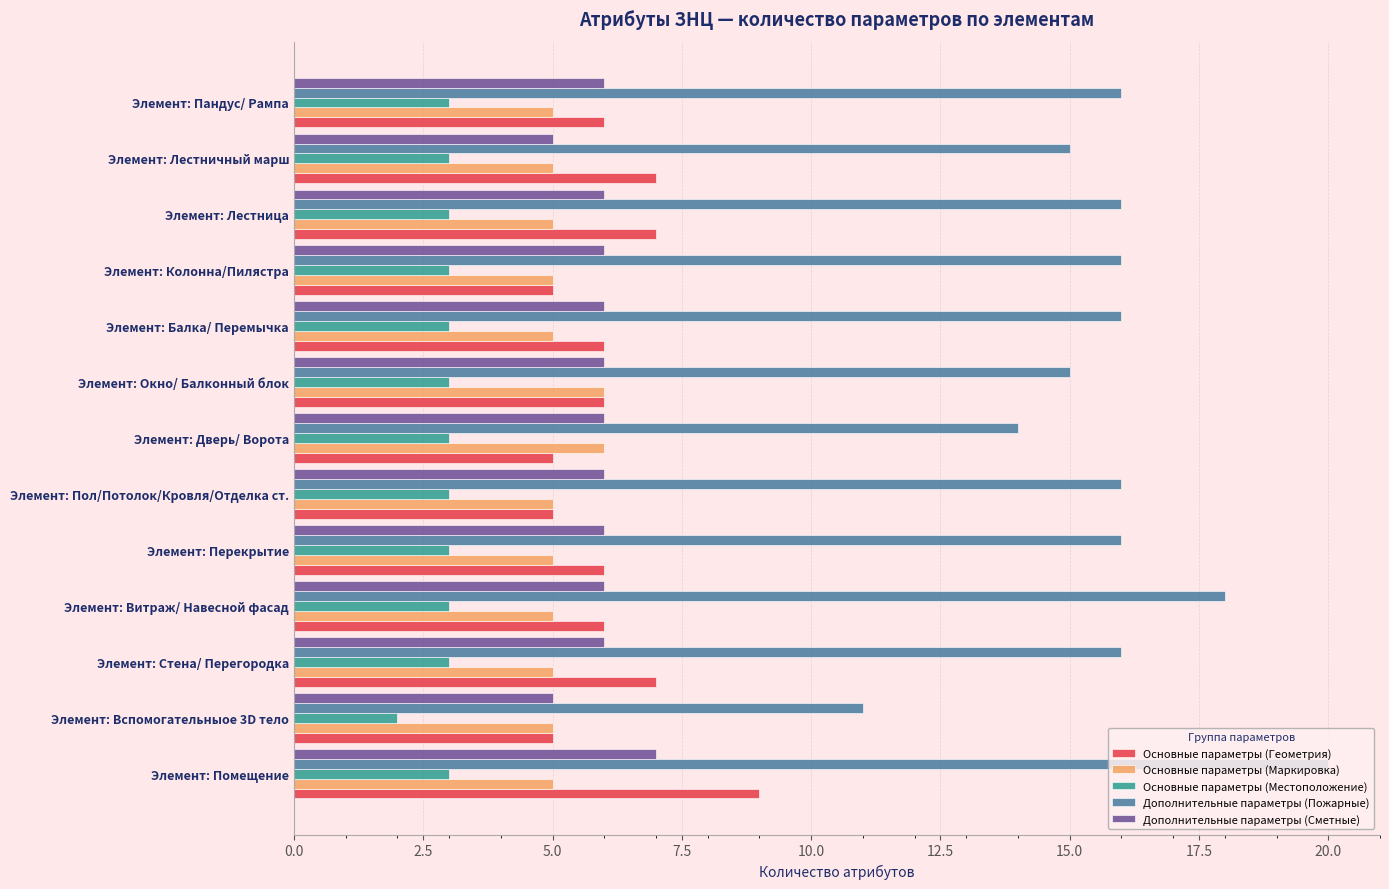

What is the maximum value shown in the chart?

20